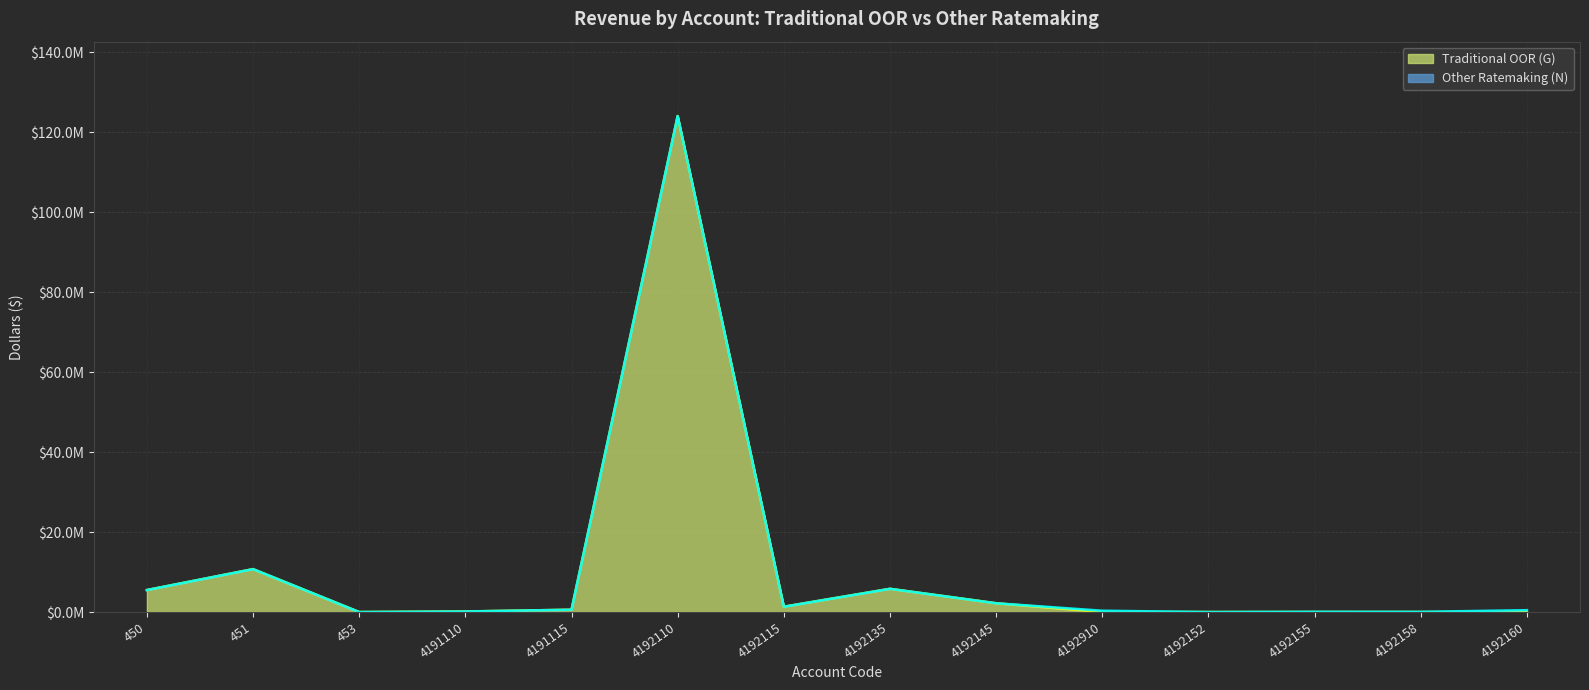

List the labels in order of value, smallest first.

453, 4192910, 4192152, 4192155, 4192158, 4192160, 4191110, 4191115, 4192115, 4192145, 450, 4192135, 451, 4192110